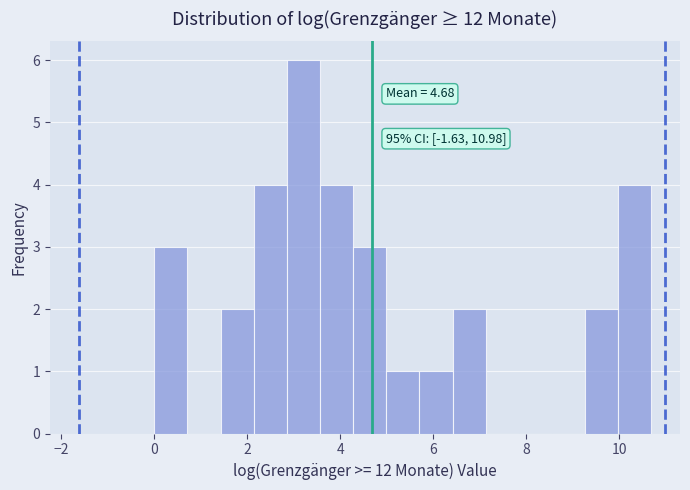

Around what value on the x-axis is the tallest bar? Give the approximate position of its centre, as read against the axis.

3.2